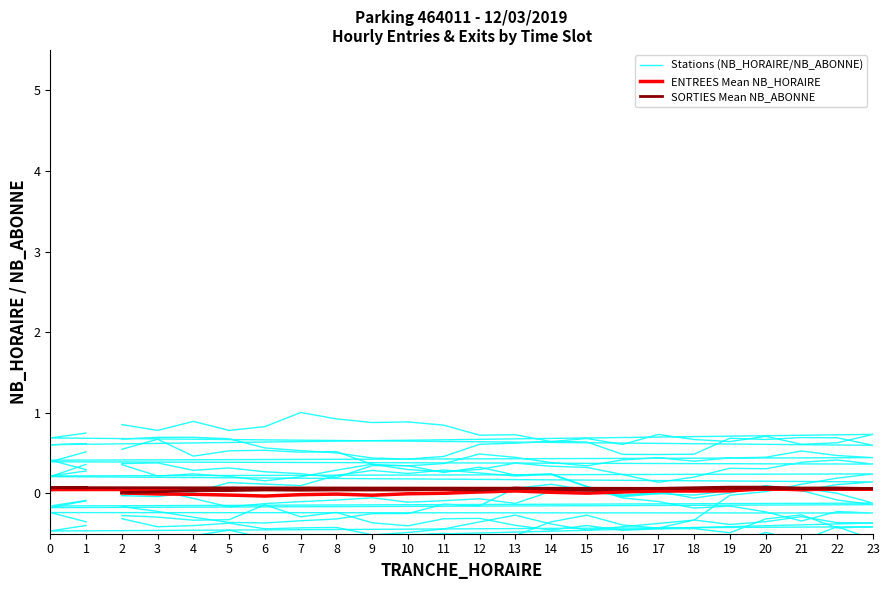

True or false: ENTREES Mean NB_HORAIRE and Stations (NB_HORAIRE/NB_ABONNE) cross at least once.

True